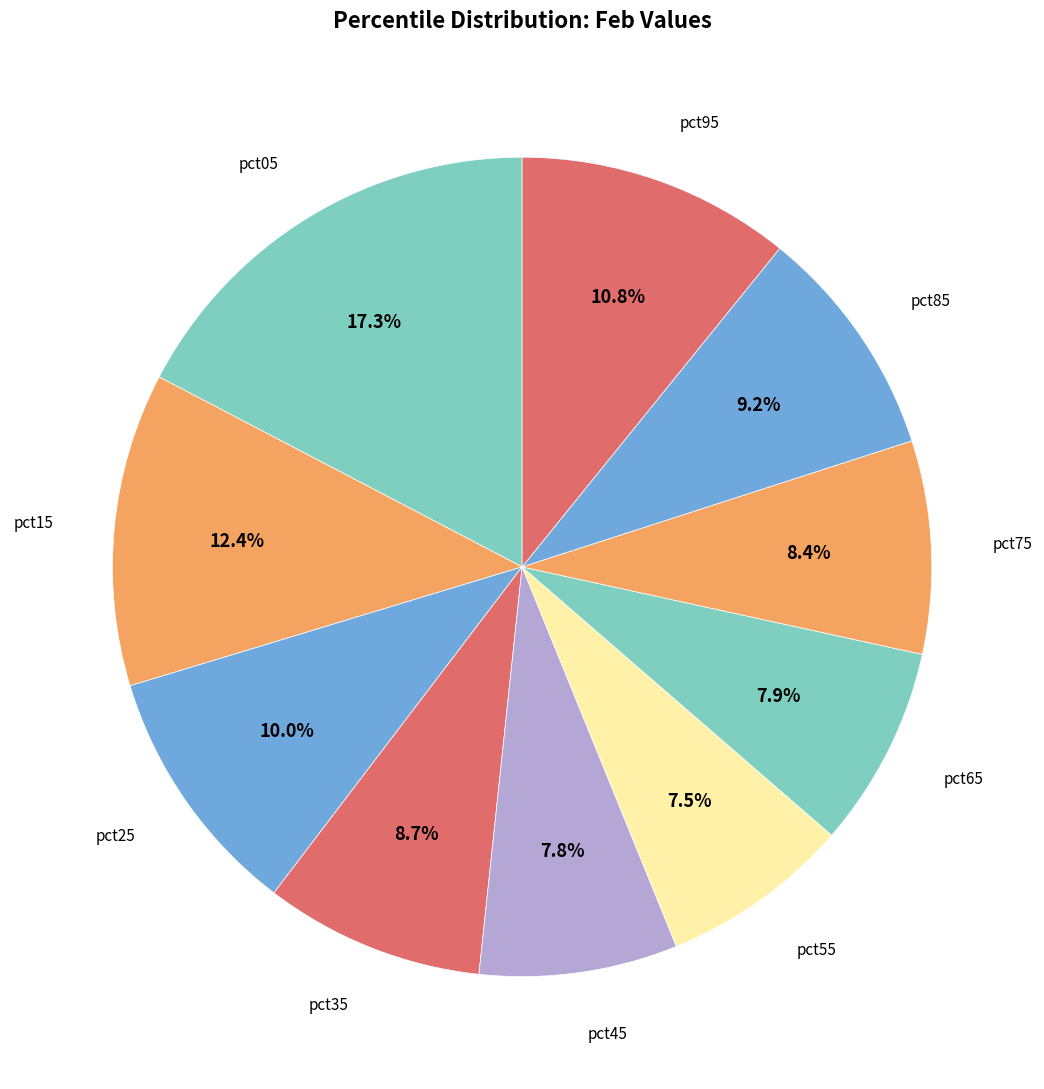

Which category has the smallest portion of the pie?

pct55